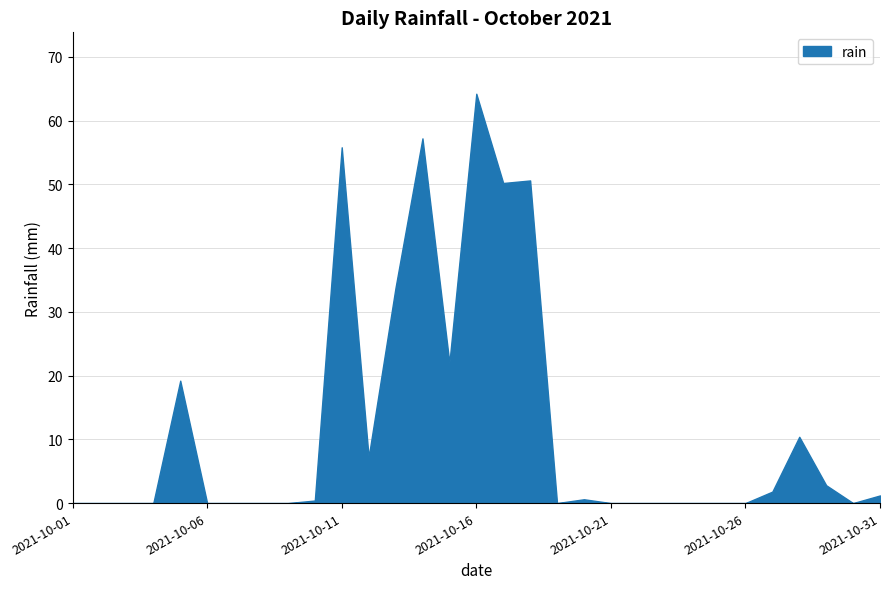

The value at 2021-10-08 is 0.0. True or false?

True